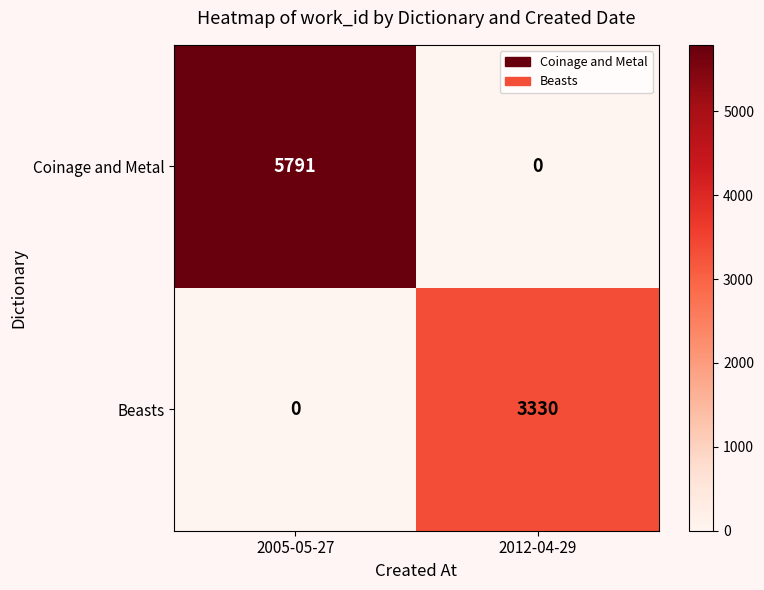

How many data points does each series have?

2